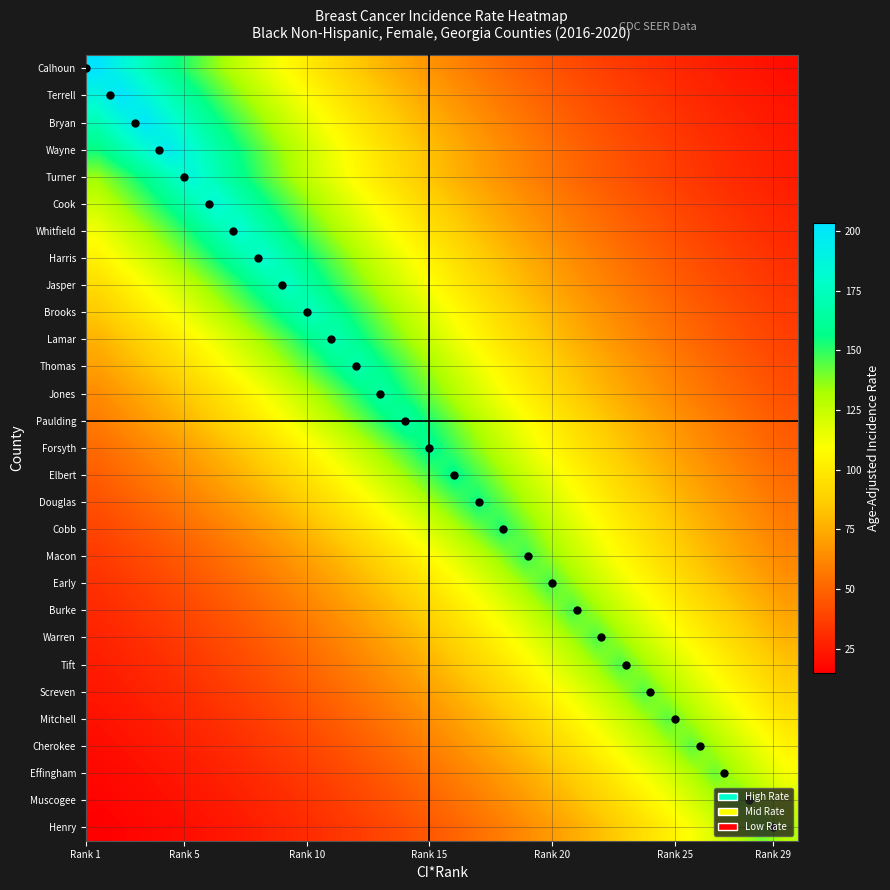

Reading left to right, transcribe all the data shown in this chart.

Calhoun: 203.4	187.8	173.3	160.0	147.7	136.3	125.9	116.2	107.3	99.0	91.4	84.4	77.9	71.9	66.4	61.3	56.6	52.2	48.2	44.5	41.1	37.9	35.0	32.3	29.8	27.5	25.4	23.5	21.7	20.0
Terrell: 187.4	203.0	187.4	173.0	159.7	147.4	136.1	125.6	116.0	107.0	98.8	91.2	84.2	77.7	71.8	66.2	61.1	56.4	52.1	48.1	44.4	41.0	37.8	34.9	32.2	29.8	27.5	25.4	23.4	21.6
Bryan: 171.3	185.5	201.0	185.5	171.3	158.1	146.0	134.7	124.4	114.8	106.0	97.8	90.3	83.4	77.0	71.0	65.6	60.5	55.9	51.6	47.6	44.0	40.6	37.5	34.6	31.9	29.5	27.2	25.1	23.2
Wayne: 154.7	167.6	181.6	196.7	181.6	167.6	154.7	142.8	131.9	121.7	112.4	103.7	95.7	88.4	81.6	75.3	69.5	64.2	59.2	54.7	50.5	46.6	43.0	39.7	36.7	33.8	31.2	28.8	26.6	24.6
Turner: 134.9	146.2	158.3	171.5	185.8	171.5	158.3	146.2	134.9	124.5	115.0	106.1	98.0	90.4	83.5	77.1	71.1	65.7	60.6	56.0	51.7	47.7	44.0	40.6	37.5	34.6	32.0	29.5	27.2	25.1
Cook: 123.9	134.3	145.4	157.6	170.7	184.9	170.7	157.6	145.4	134.3	123.9	114.4	105.6	97.5	90.0	83.1	76.7	70.8	65.4	60.3	55.7	51.4	47.5	43.8	40.4	37.3	34.5	31.8	29.4	27.1
Whitfield: 112.7	122.1	132.3	143.3	155.3	168.2	182.2	168.2	155.3	143.3	132.3	122.1	112.7	104.1	96.1	88.7	81.9	75.6	69.8	64.4	59.4	54.9	50.7	46.8	43.2	39.8	36.8	34.0	31.3	28.9
Harris: 103.4	112.0	121.3	131.4	142.4	154.2	167.1	181.0	167.1	154.2	142.4	131.4	121.3	112.0	103.4	95.4	88.1	81.3	75.1	69.3	64.0	59.1	54.5	50.3	46.5	42.9	39.6	36.5	33.7	31.1
Jasper: 93.3	101.1	109.5	118.6	128.5	139.2	150.8	163.4	177.0	163.4	150.8	139.2	128.5	118.6	109.5	101.1	93.3	86.2	79.5	73.4	67.8	62.6	57.8	53.3	49.2	45.4	41.9	38.7	35.7	33.0
Brooks: 85.3	92.4	100.1	108.5	117.5	127.3	137.9	149.4	161.8	175.3	161.8	149.4	137.9	127.3	117.5	108.5	100.1	92.4	85.3	78.8	72.7	67.1	62.0	57.2	52.8	48.7	45.0	41.5	38.3	35.4
Lamar: 76.9	83.3	90.2	97.7	105.9	114.7	124.2	134.6	145.8	157.9	171.1	157.9	145.8	134.6	124.2	114.7	105.9	97.7	90.2	83.3	76.9	71.0	65.5	60.5	55.8	51.5	47.6	43.9	40.5	37.4
Thomas: 70.5	76.3	82.7	89.6	97.0	105.1	113.9	123.4	133.6	144.8	156.8	169.9	156.8	144.8	133.6	123.4	113.9	105.1	97.0	89.6	82.7	76.3	70.5	65.1	60.1	55.4	51.2	47.2	43.6	40.3
Jones: 63.4	68.7	74.4	80.6	87.3	94.6	102.5	111.0	120.3	130.3	141.1	152.9	165.6	152.9	141.1	130.3	120.3	111.0	102.5	94.6	87.3	80.6	74.4	68.7	63.4	58.5	54.0	49.9	46.0	42.5
Paulding: 58.3	63.2	68.4	74.1	80.3	87.0	94.2	102.1	110.6	119.8	129.8	140.6	152.3	165.0	152.3	140.6	129.8	119.8	110.6	102.1	94.2	87.0	80.3	74.1	68.4	63.2	58.3	53.8	49.7	45.9
Forsyth: 52.3	56.6	61.3	66.4	72.0	78.0	84.5	91.5	99.1	107.4	116.3	126.0	136.5	147.9	160.2	147.9	136.5	126.0	116.3	107.4	99.1	91.5	84.5	78.0	72.0	66.4	61.3	56.6	52.3	48.3
Elbert: 47.7	51.7	56.0	60.7	65.7	71.2	77.2	83.6	90.5	98.1	106.2	115.1	124.7	135.1	146.3	158.5	146.3	135.1	124.7	115.1	106.2	98.1	90.5	83.6	77.2	71.2	65.7	60.7	56.0	51.7
Douglas: 43.3	46.9	50.8	55.0	59.6	64.5	69.9	75.7	82.0	88.9	96.3	104.3	113.0	122.4	132.6	143.6	155.6	143.6	132.6	122.4	113.0	104.3	96.3	88.9	82.0	75.7	69.9	64.5	59.6	55.0
Cobb: 39.1	42.3	45.9	49.7	53.8	58.3	63.2	68.4	74.1	80.3	87.0	94.2	102.1	110.6	119.8	129.8	140.6	152.3	140.6	129.8	119.8	110.6	102.1	94.2	87.0	80.3	74.1	68.4	63.2	58.3
Macon: 35.1	38.1	41.2	44.7	48.4	52.4	56.8	61.5	66.6	72.2	78.2	84.7	91.8	99.4	107.7	116.7	126.4	136.9	148.3	136.9	126.4	116.7	107.7	99.4	91.8	84.7	78.2	72.2	66.6	61.5
Early: 32.1	34.8	37.7	40.8	44.2	47.9	51.9	56.2	60.8	65.9	71.4	77.4	83.8	90.8	98.3	106.5	115.4	125.0	135.4	146.7	135.4	125.0	115.4	106.5	98.3	90.8	83.8	77.4	71.4	65.9
Burke: 29.5	32.0	34.6	37.5	40.6	44.0	47.7	51.6	55.9	60.6	65.6	71.1	77.0	83.5	90.4	97.9	106.1	114.9	124.5	134.9	146.1	134.9	124.5	114.9	106.1	97.9	90.4	83.5	77.0	71.1
Warren: 27.1	29.4	31.8	34.5	37.4	40.5	43.9	47.5	51.5	55.7	60.4	65.4	70.9	76.8	83.2	90.1	97.6	105.7	114.5	124.1	134.4	145.6	134.4	124.1	114.5	105.7	97.6	90.1	83.2	76.8
Tift: 25.0	27.1	29.4	31.8	34.5	37.4	40.5	43.9	47.5	51.5	55.7	60.4	65.4	70.9	76.8	83.2	90.1	97.6	105.7	114.5	124.1	134.4	145.6	134.4	124.1	114.5	105.7	97.6	90.1	83.2
Screven: 23.0	24.9	27.0	29.3	31.7	34.4	37.2	40.3	43.7	47.3	51.3	55.5	60.1	65.2	70.6	76.5	82.8	89.7	97.2	105.3	114.1	123.6	133.9	145.0	133.9	123.6	114.1	105.3	97.2	89.7
Mitchell: 21.1	22.9	24.8	26.9	29.1	31.5	34.2	37.0	40.1	43.4	47.0	51.0	55.2	59.8	64.8	70.2	76.0	82.4	89.2	96.7	104.7	113.4	122.9	133.1	144.2	133.1	122.9	113.4	104.7	96.7
Cherokee: 19.4	21.1	22.8	24.7	26.8	29.0	31.4	34.0	36.9	40.0	43.3	46.9	50.8	55.0	59.6	64.6	69.9	75.8	82.1	88.9	96.3	104.3	113.0	122.5	132.7	143.7	132.7	122.5	113.0	104.3
Effingham: 17.7	19.1	20.7	22.5	24.3	26.4	28.6	30.9	33.5	36.3	39.3	42.6	46.2	50.0	54.2	58.7	63.6	68.9	74.6	80.8	87.6	94.9	102.8	111.3	120.6	130.6	141.5	130.6	120.6	111.3
Muscogee: 16.3	17.7	19.1	20.7	22.4	24.3	26.3	28.5	30.9	33.5	36.3	39.3	42.6	46.1	49.9	54.1	58.6	63.5	68.8	74.5	80.7	87.4	94.7	102.6	111.2	120.4	130.4	141.3	130.4	120.4
Henry: 15.0	16.2	17.6	19.0	20.6	22.3	24.2	26.2	28.4	30.7	33.3	36.1	39.1	42.3	45.8	49.7	53.8	58.3	63.1	68.4	74.1	80.3	86.9	94.2	102.0	110.5	119.7	129.7	140.5	129.7